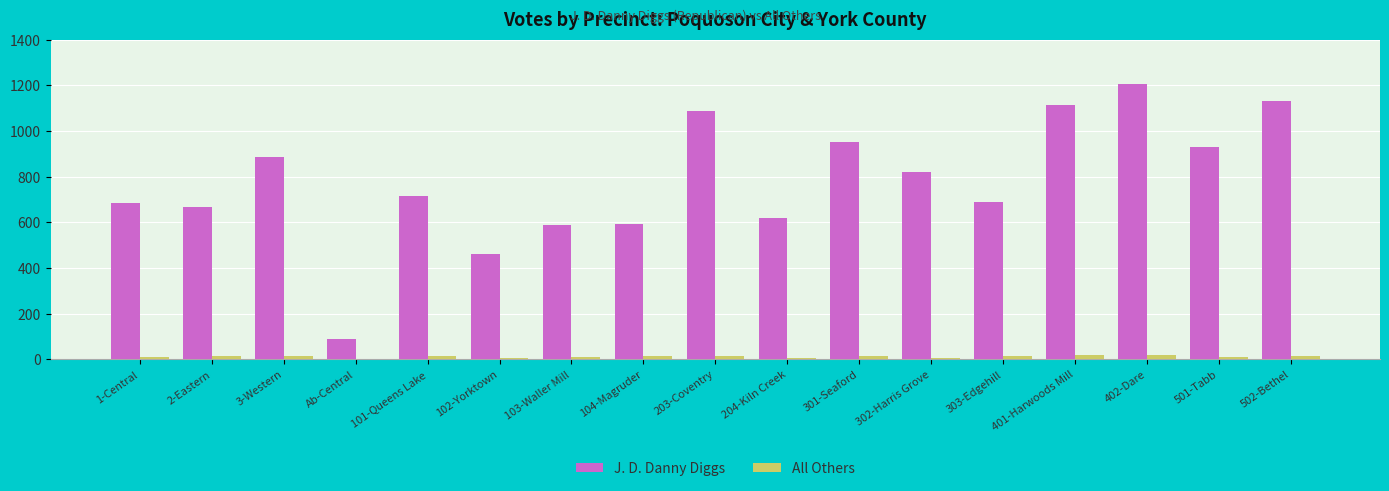

Between 203-Coventry and 302-Harris Grove, which series saw the biggest shift?

J. D. Danny Diggs